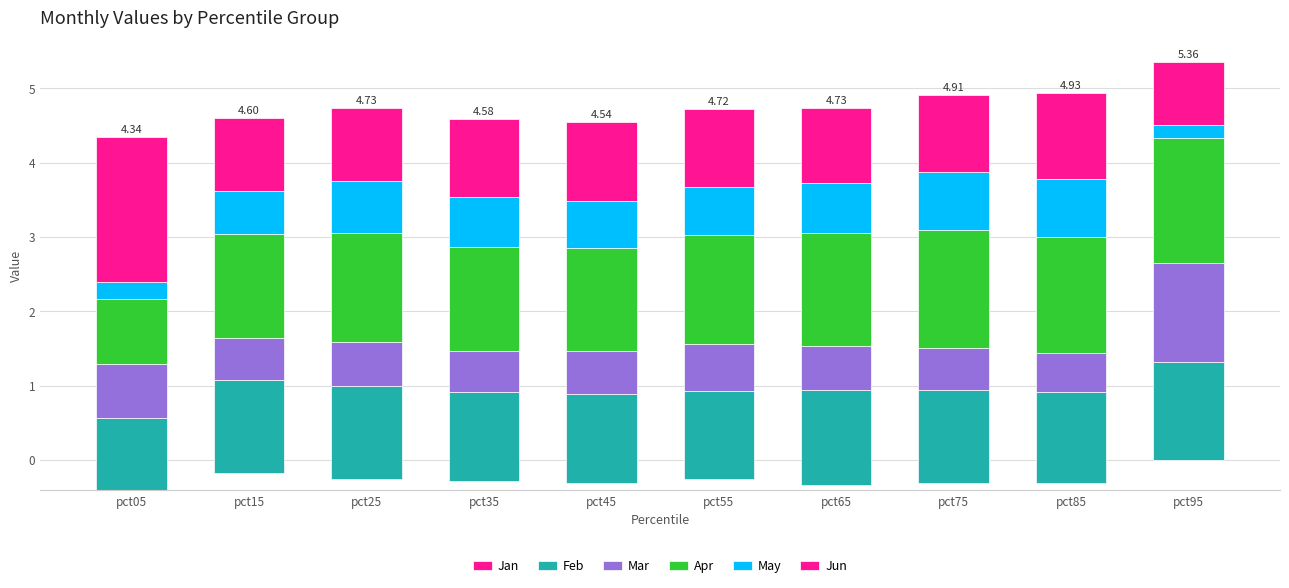

What are all the series names shown in the legend?

Jan, Feb, Mar, Apr, May, Jun